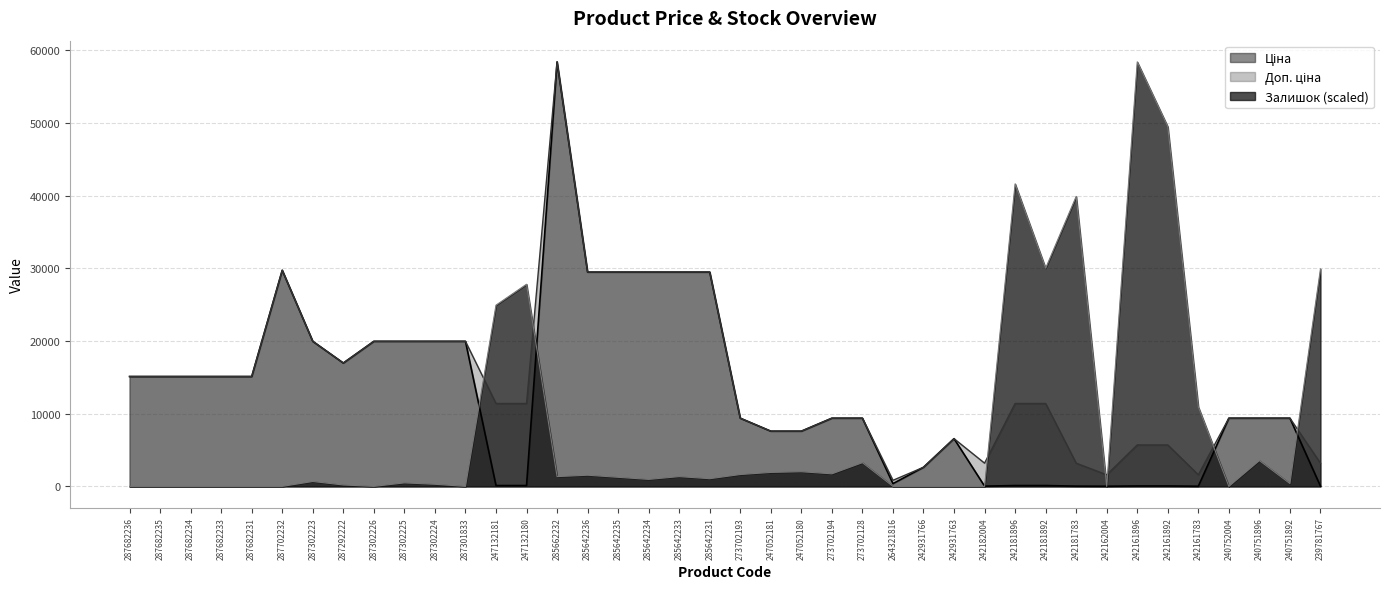

Reading left to right, extract all data points from this chart.

Ціна: 287682236=15120.0	287682235=15120.0	287682234=15120.0	287682233=15120.0	287682231=15120.0	287702232=29747.2	287302223=19964.2	287292222=16976.3	287302226=19964.2	287302225=19964.2	287302224=19964.2	287301833=19964.2	247132181=114.1	247132180=114.1	285662232=58426.5	285642236=29491.5	285642235=29491.5	285642234=29491.5	285642233=29491.5	285642231=29491.5	273702193=9384.0	247052181=7596.5	247052180=7596.5	273702194=9384.0	273702128=9384.0	264321816=380.4	242931766=2627.5	242931763=6568.8	242182004=31.9	242181896=114.1	242181892=114.1	242181783=31.9	242162004=16.0	242161896=57.0	242161892=57.0	242161783=16.0	240752004=9384.0	240751896=9384.0	240751892=9384.0	239781767=31.9
Доп. ціна: 287682236=15120.0	287682235=15120.0	287682234=15120.0	287682233=15120.0	287682231=15120.0	287702232=29747.2	287302223=19964.2	287292222=16976.3	287302226=19964.2	287302225=19964.2	287302224=19964.2	287301833=19964.2	247132181=11410.0	247132180=11410.0	285662232=58426.5	285642236=29491.5	285642235=29491.5	285642234=29491.5	285642233=29491.5	285642231=29491.5	273702193=9384.0	247052181=7596.5	247052180=7596.5	273702194=9384.0	273702128=9384.0	264321816=835.0	242931766=2628.0	242931763=6568.8	242182004=3195.0	242181896=11410.0	242181892=11410.0	242181783=3195.0	242162004=1597.0	242161896=5705.0	242161892=5705.0	242161783=1597.0	240752004=9384.0	240751896=9384.0	240751892=9384.0	239781767=3195.0
Залишок: 287682236=0.0	287682235=0.0	287682234=0.0	287682233=0.0	287682231=0.0	287702232=0.0	287302223=671.6	287292222=191.9	287302226=0.0	287302225=479.7	287302224=287.8	287301833=0.0	247132181=24944.0	247132180=27822.2	285662232=1343.1	285642236=1535.0	285642235=1247.2	285642234=959.4	285642233=1343.1	285642231=1055.3	273702193=1631.0	247052181=1918.8	247052180=2014.7	273702194=1726.9	273702128=3261.9	264321816=0.0	242931766=0.0	242931763=0.0	242182004=0.0	242181896=41637.3	242181892=30028.7	242181783=39910.4	242162004=0.0	242161896=58426.5	242161892=49504.3	242161783=10937.0	240752004=0.0	240751896=3549.7	240751892=383.8	239781767=29932.8